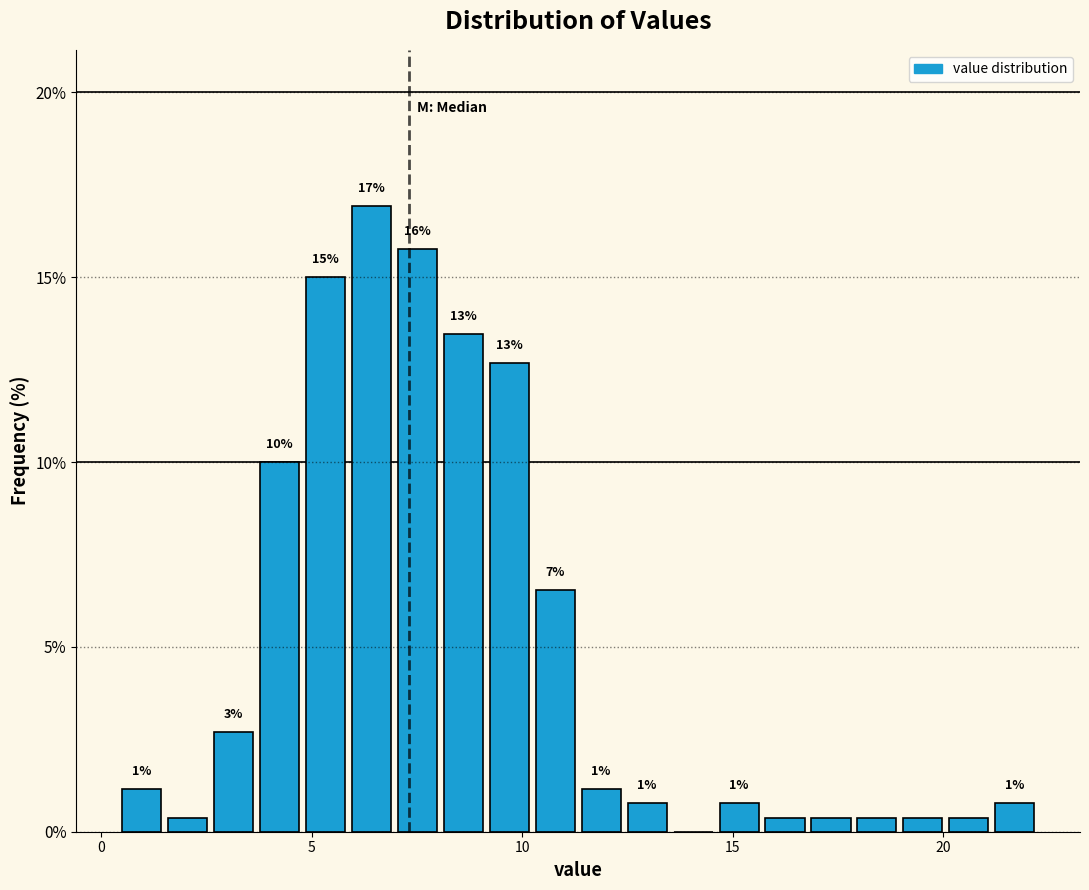

Around what value on the x-axis is the tallest bar? Give the approximate position of its centre, as read against the axis.

6.5